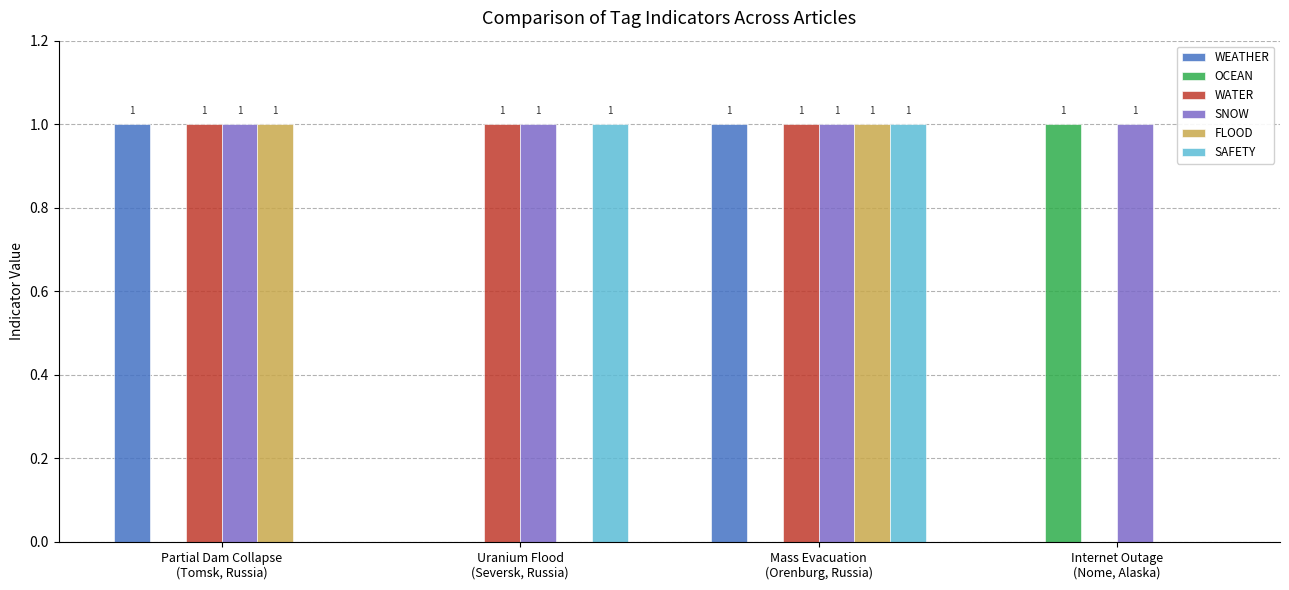

Which series has the largest total across all categories?

SNOW